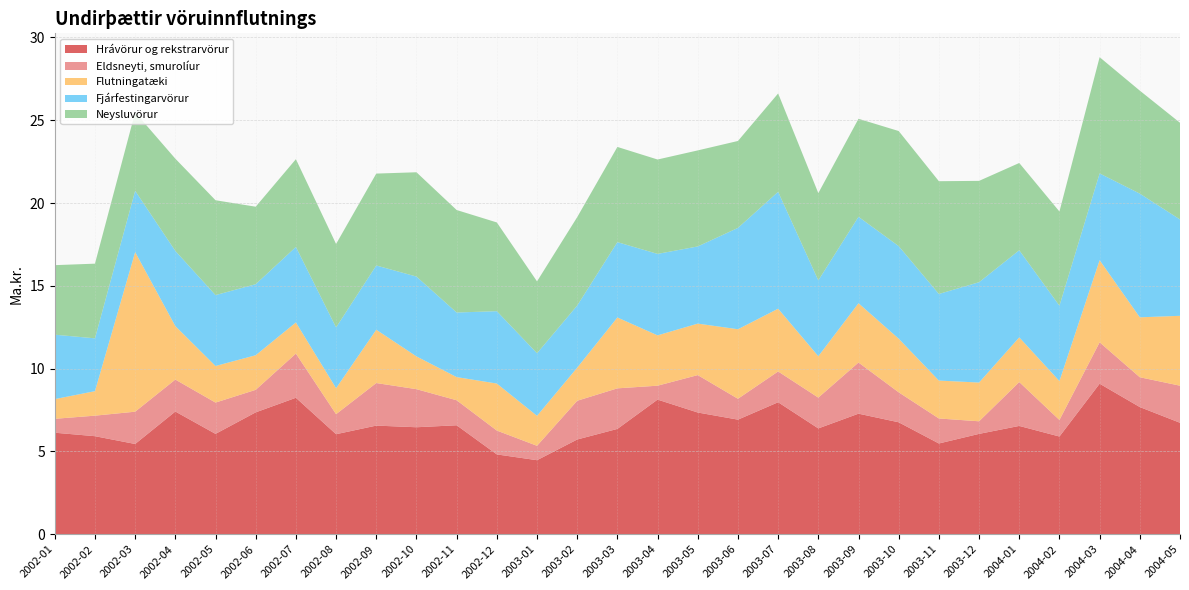

Reading left to right, extract all data points from this chart.

Hrávörur og rekstrarvörur: 6.1	5.9	5.5	7.4	6.1	7.4	8.2	6.0	6.6	6.5	6.6	4.8	4.5	5.7	6.4	8.1	7.3	6.9	8.0	6.4	7.3	6.8	5.5	6.1	6.5	5.9	9.1	7.7	6.7
Eldsneyti, smurolíur: 0.8	1.2	1.9	1.9	1.9	1.4	2.7	1.2	2.6	2.3	1.5	1.4	0.9	2.3	2.5	0.8	2.3	1.3	1.9	1.9	3.1	1.8	1.5	0.8	2.6	1.0	2.5	1.8	2.2
Flutningatæki: 1.2	1.5	9.6	3.2	2.2	2.1	1.9	1.6	3.2	2.0	1.4	2.8	1.8	2.0	4.3	3.0	3.1	4.2	3.8	2.5	3.6	3.2	2.3	2.3	2.7	2.4	5.0	3.6	4.2
Fjárfestingarvörur: 3.9	3.2	3.7	4.5	4.3	4.3	4.6	3.7	3.9	4.8	3.9	4.4	3.8	3.8	4.5	4.9	4.7	6.1	7.1	4.6	5.2	5.6	5.2	6.1	5.3	4.5	5.2	7.5	5.8
Neysluvörur: 4.2	4.5	4.7	5.6	5.7	4.7	5.3	5.0	5.5	6.3	6.2	5.4	4.3	5.3	5.8	5.7	5.8	5.2	5.9	5.3	5.9	7.0	6.8	6.1	5.3	5.7	7.0	6.2	5.8